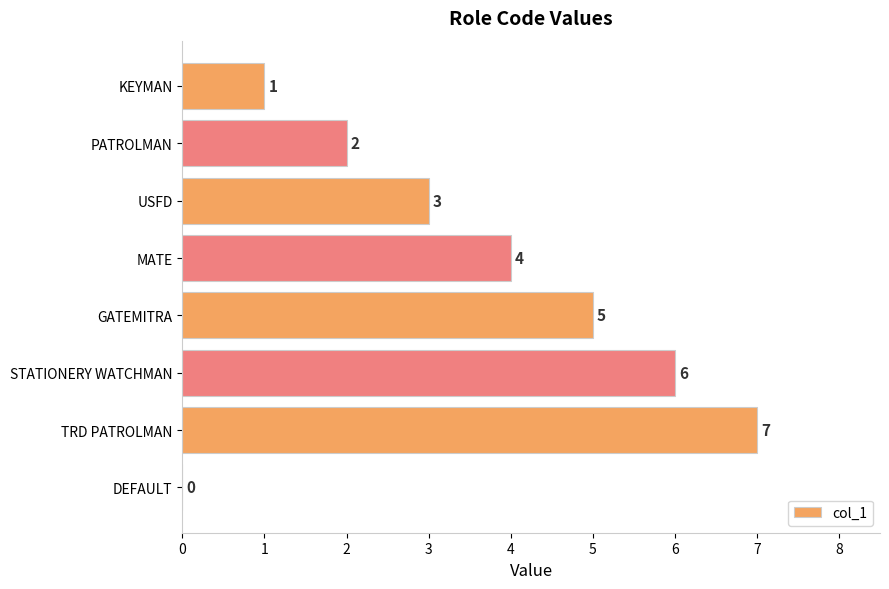

What is the sum of all values?

28